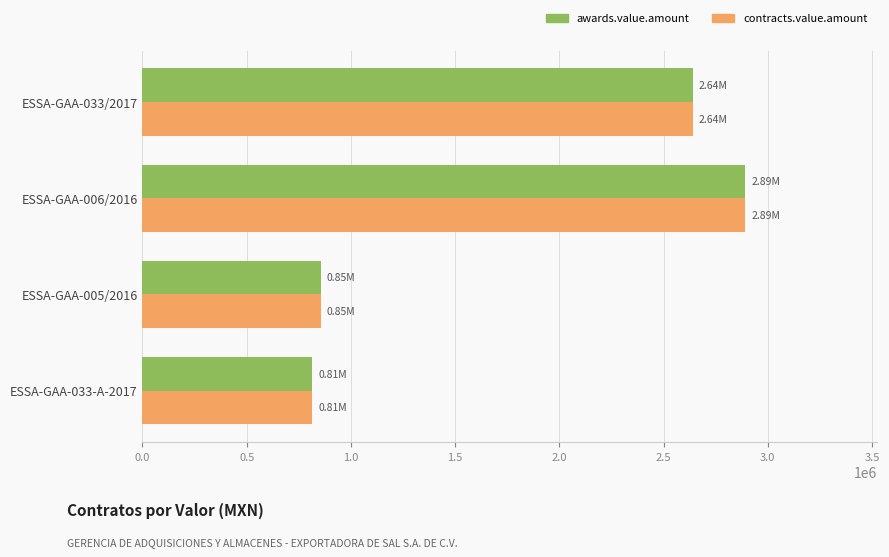

Is the value of awards.value.amount at ESSA-GAA-033/2017 greater than the value of contracts.value.amount at ESSA-GAA-006/2016?

No